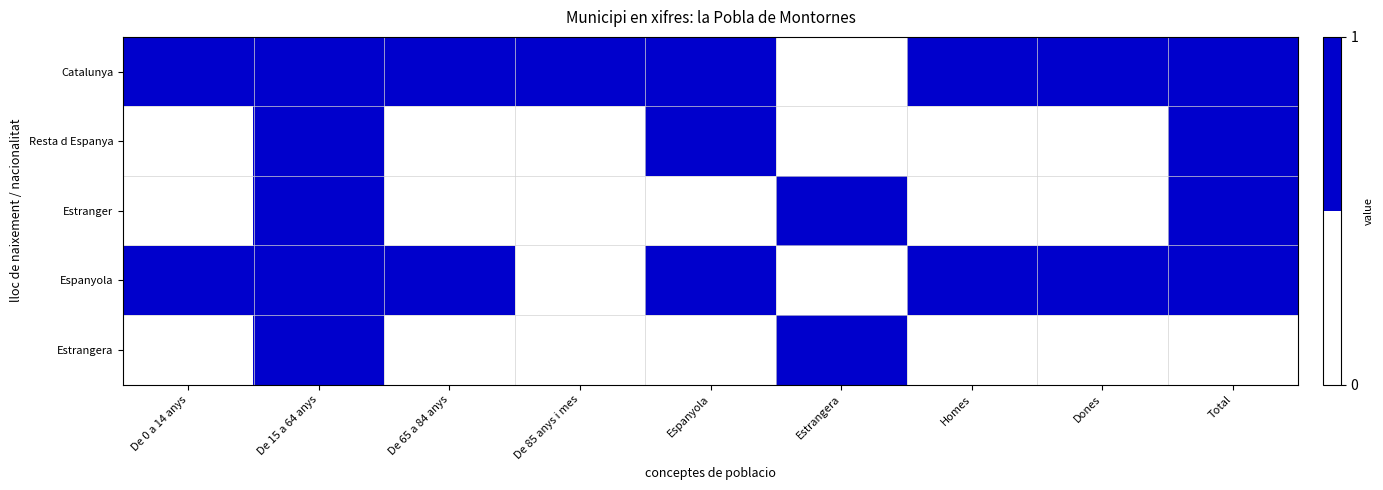

Which series changed the most between Estrangera and Dones?

Catalunya